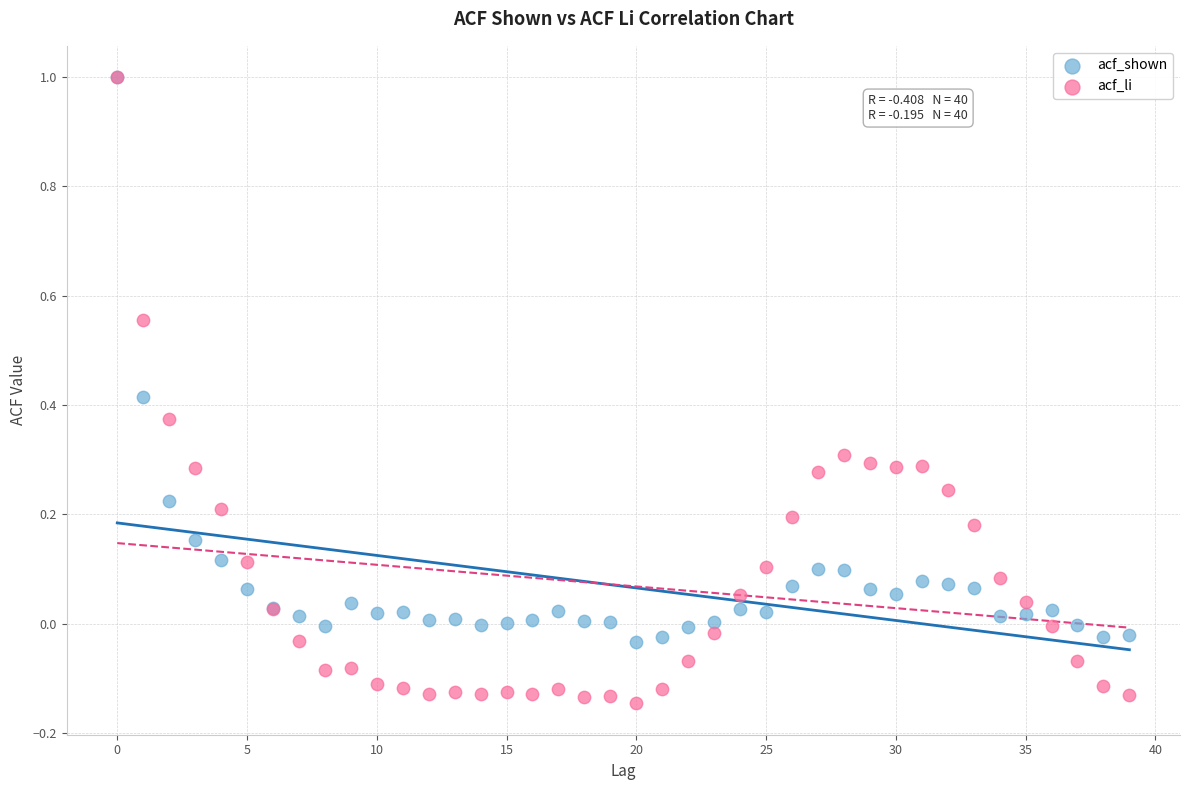

Which series contains the lowest Y value?

acf_li